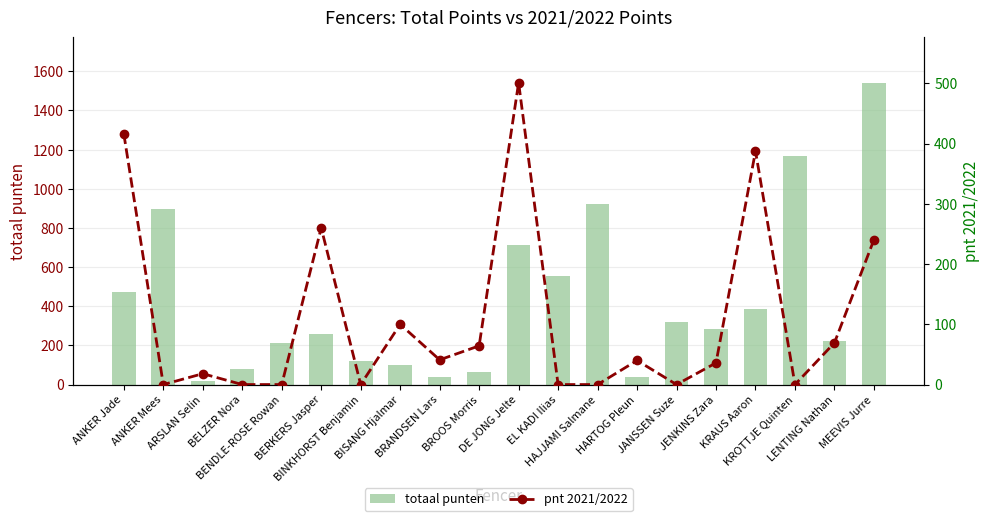

Reading right to left, extract all data points from this chart.

totaal punten: MEEVIS Jurre=1541.4	LENTING Nathan=224.0	KROTTJE Quinten=1168.0	KRAUS Aaron=387.4	JENKINS Zara=286.0	JANSSEN Suze=322.0	HARTOG Pleun=40.0	HAJJAMI Salmane=920.0	EL KADI Ilias=552.0	DE JONG Jelte=713.3	BROOS Morris=64.3	BRANDSEN Lars=41.0	BISANG Hjalmar=100.0	BINKHORST Benjamin=121.8	BERKERS Jasper=260.0	BENDLE-ROSE Rowan=213.0	BELZER Nora=78.6	ARSLAN Selin=18.0	ANKER Mees=899.0	ANKER Jade=474.9
pnt 2021/2022: MEEVIS Jurre=240.4	LENTING Nathan=69.3	KROTTJE Quinten=0.0	KRAUS Aaron=387.4	JENKINS Zara=36.0	JANSSEN Suze=0.0	HARTOG Pleun=40.0	HAJJAMI Salmane=0.0	EL KADI Ilias=0.0	DE JONG Jelte=500.9	BROOS Morris=64.3	BRANDSEN Lars=41.0	BISANG Hjalmar=100.0	BINKHORST Benjamin=0.0	BERKERS Jasper=260.0	BENDLE-ROSE Rowan=0.0	BELZER Nora=0.0	ARSLAN Selin=18.0	ANKER Mees=0.0	ANKER Jade=416.2